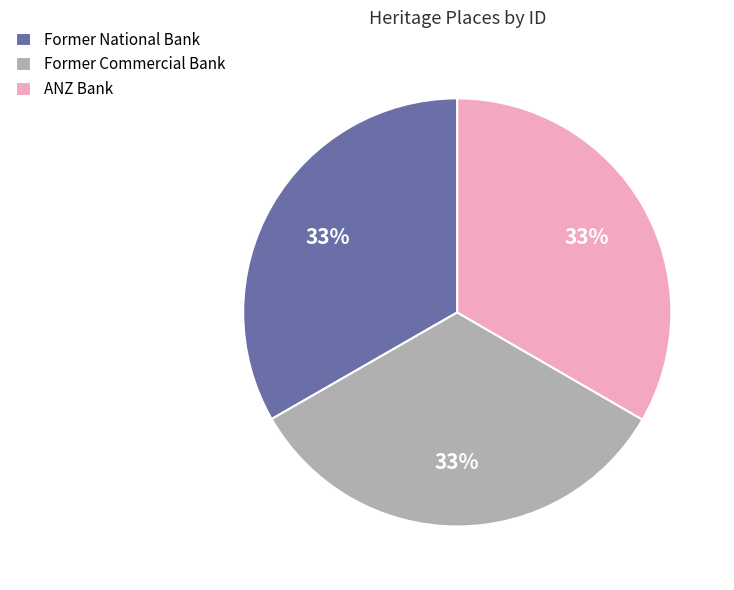

Approximately how many times larger is the value at Former National Bank compared to Former Commercial Bank?

1.0